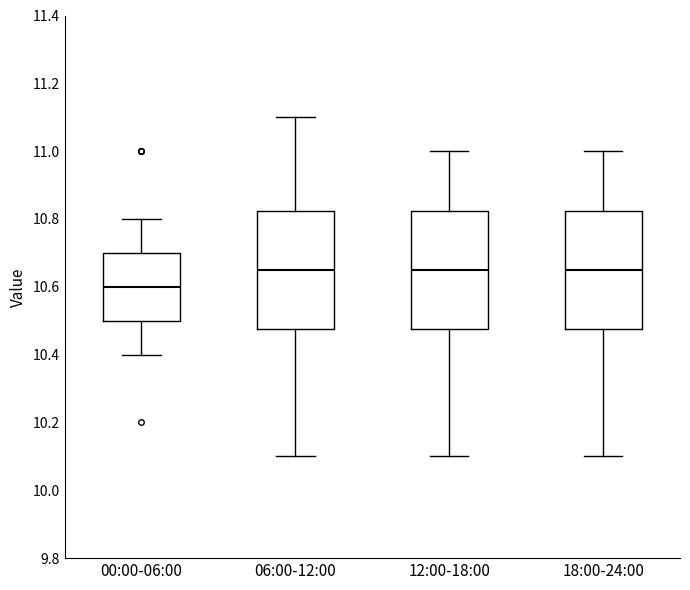

Where does the lower whisker of the box for 06:00-12:00 end on the y-axis? The values are not printed on the chart, so give them approximately, as read against the axis.

10.10